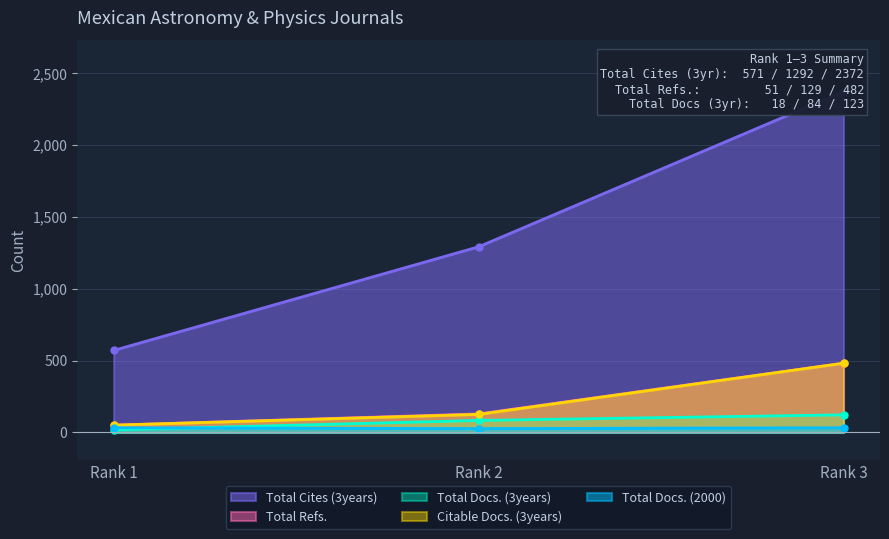

What is the sum of the Total Docs. (2000) values at Rank 2 and Rank 1?

60